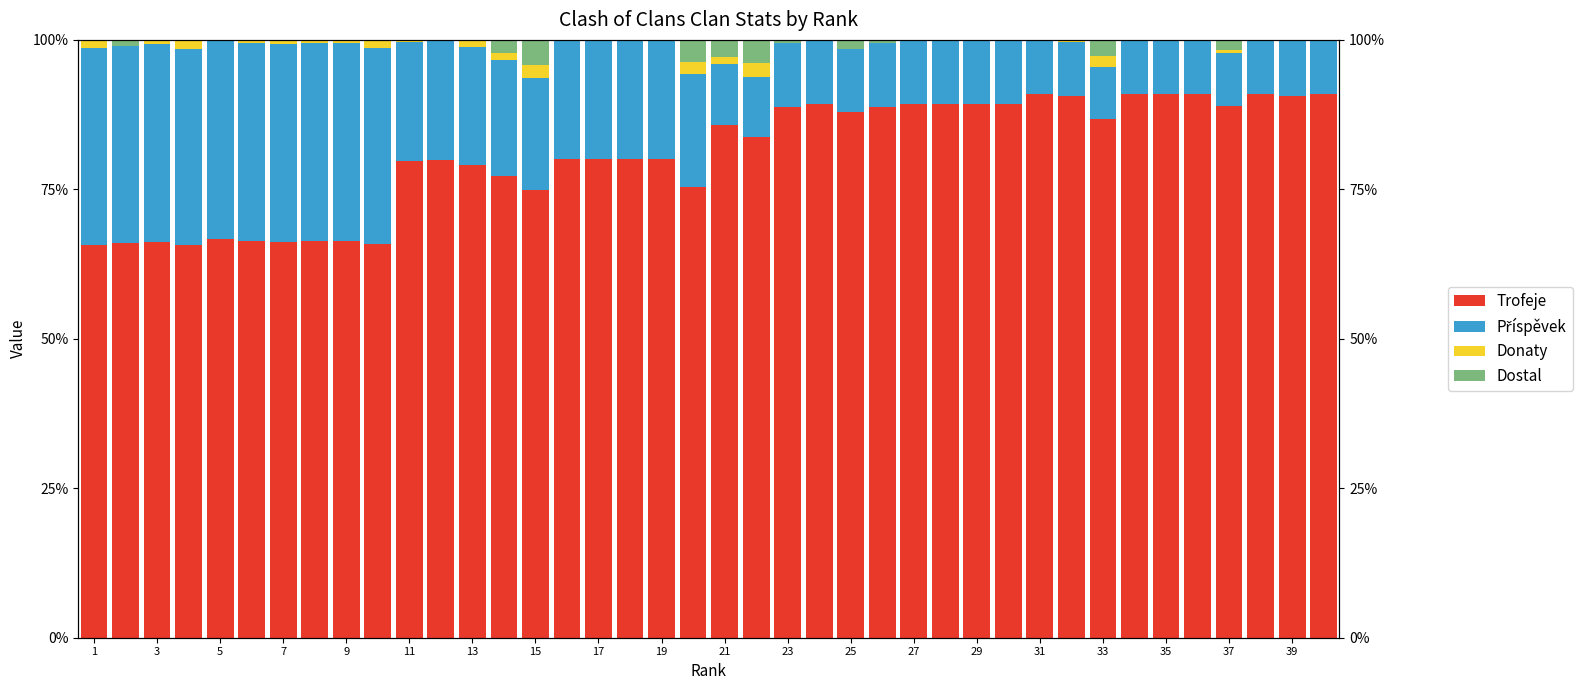

The Donaty series shows 0.4 at 39. True or false?

False